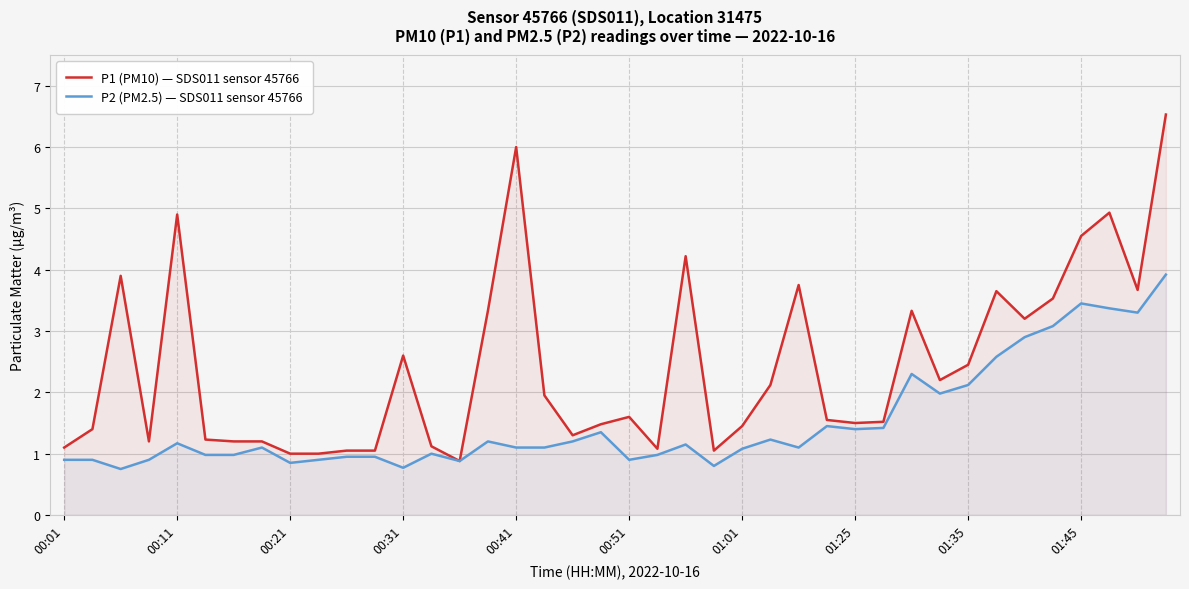

Which series has the largest total across all categories?

P1 (PM10) — SDS011 sensor 45766